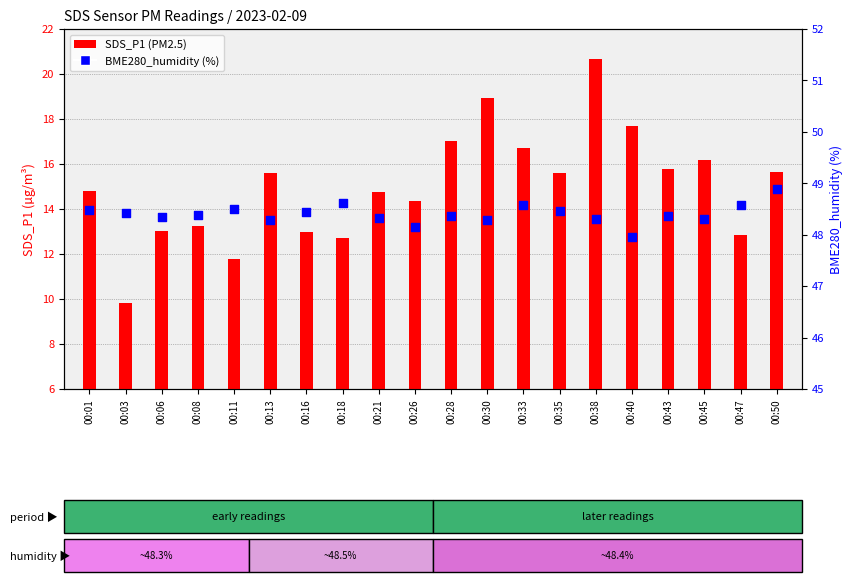

Which series reaches the maximum Y coordinate?

BME280_humidity